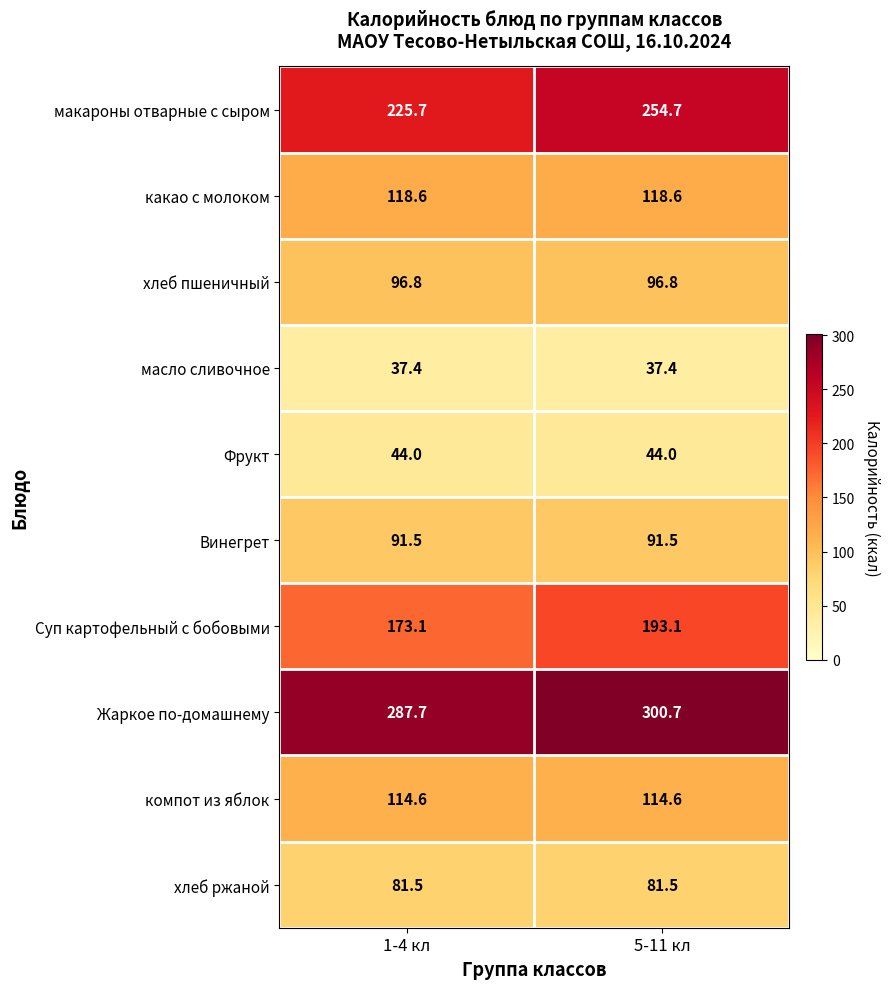

At which label does Суп картофельный с бобовыми first exceed 193?

5-11 кл